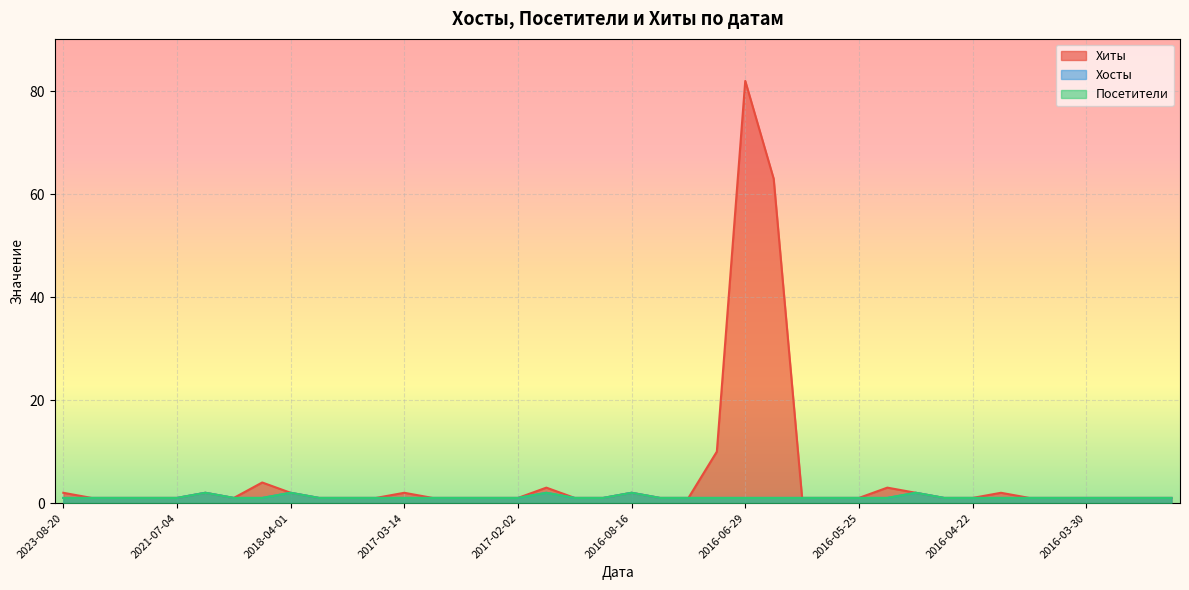

What is the difference between the maximum and minimum values in the Хосты series?

1